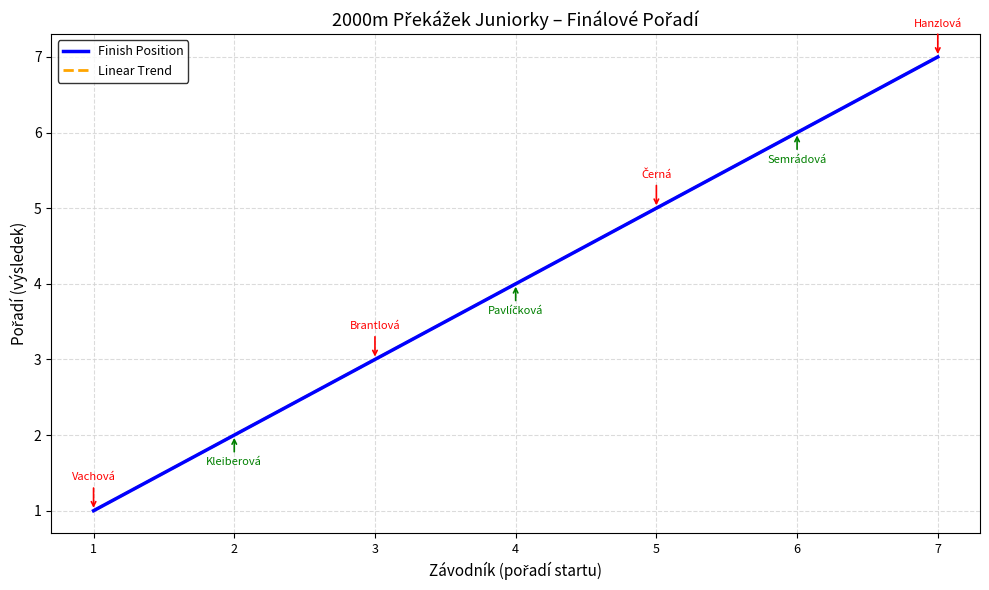

True or false: Finish Position and Linear Trend intersect in this chart.

False